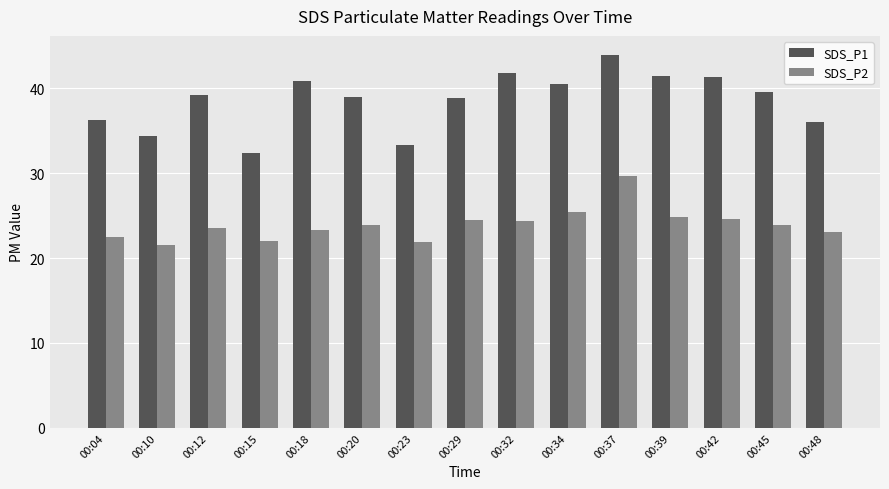

What is the difference between the highest and lowest values at 00:45?

15.6